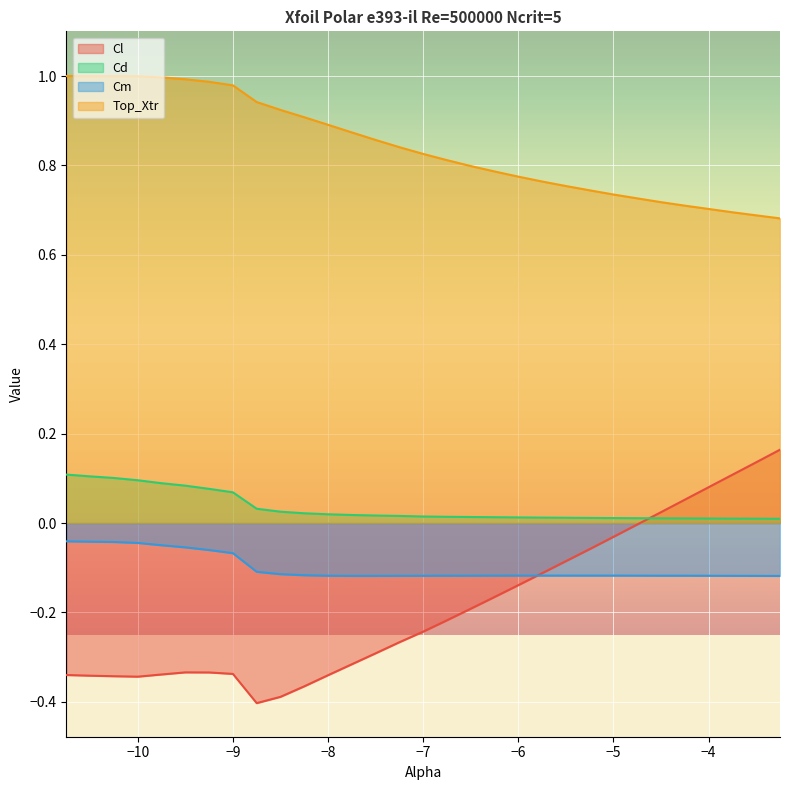

Which has a higher value, -8.5 or -6.0?

-6.0